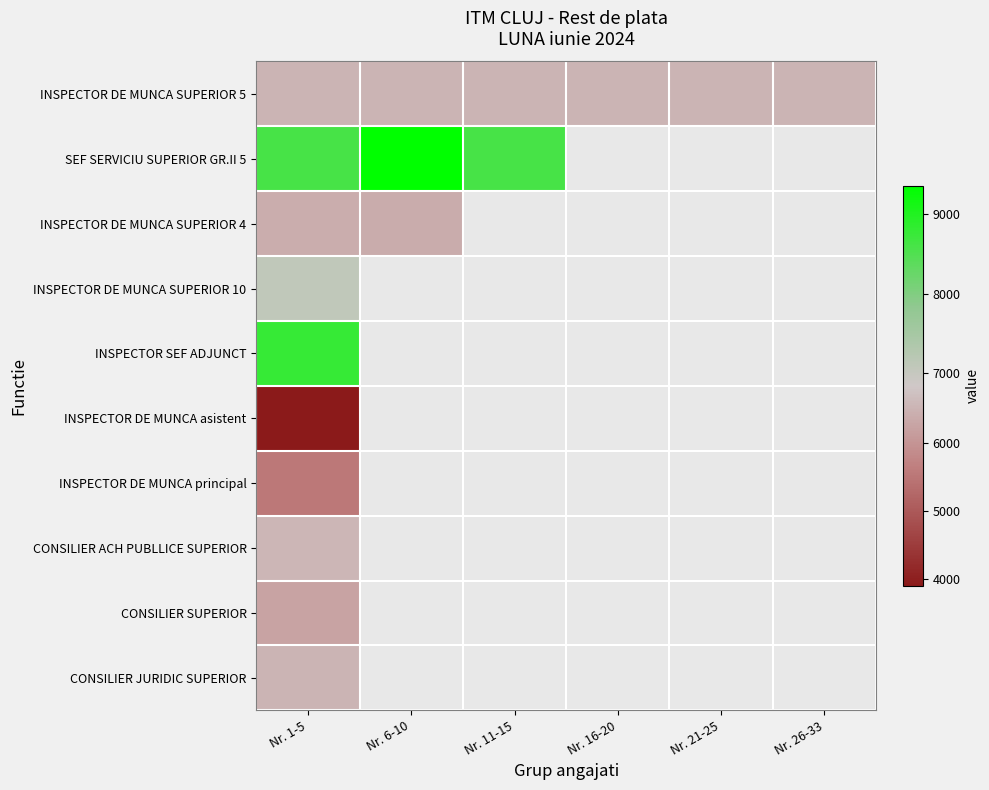

Between Nr. 1-5 and Nr. 16-20, which is larger?

Nr. 1-5